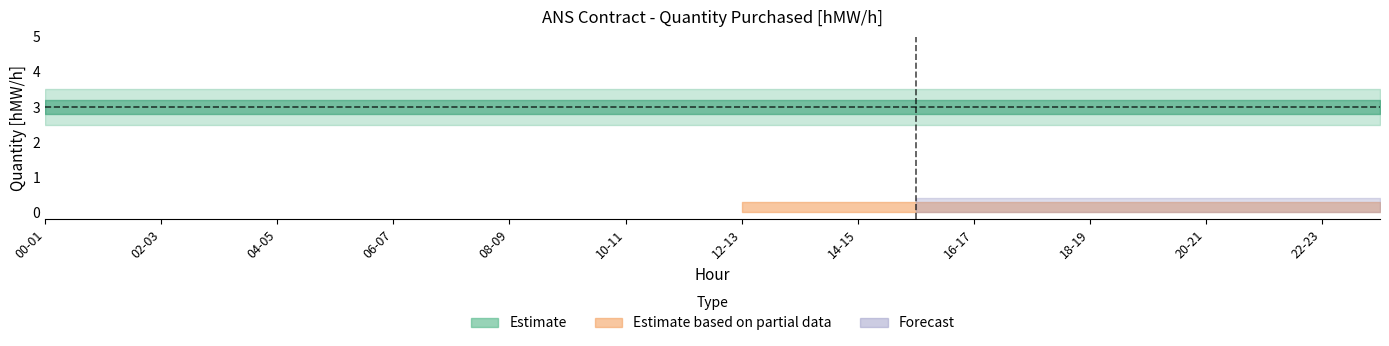

What is the difference between the highest and lowest values at 15-16?

3